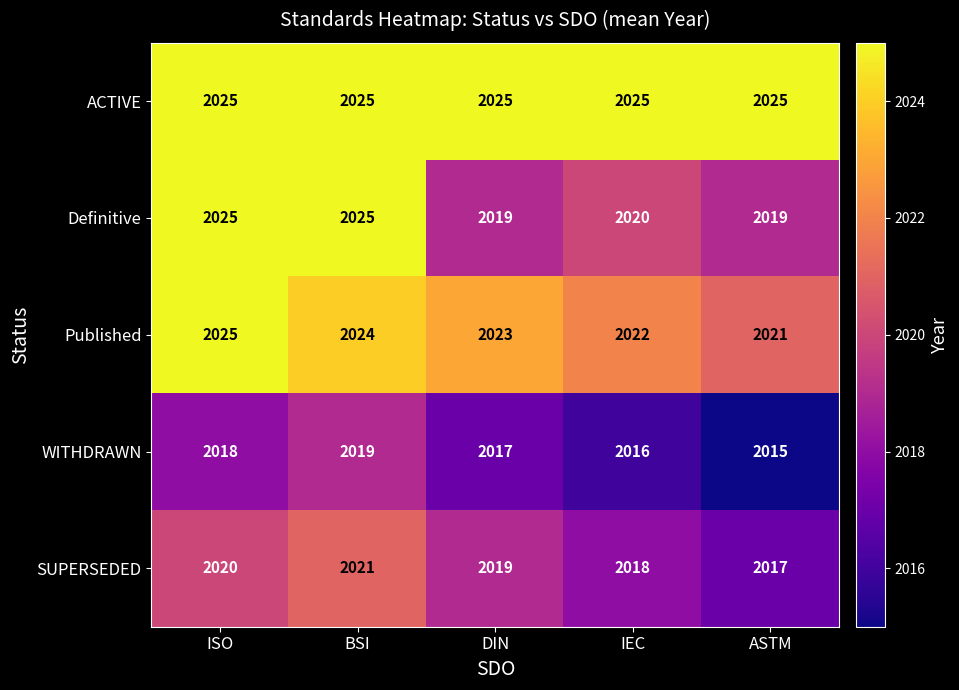

The Published series shows 3499 at ISO. True or false?

False